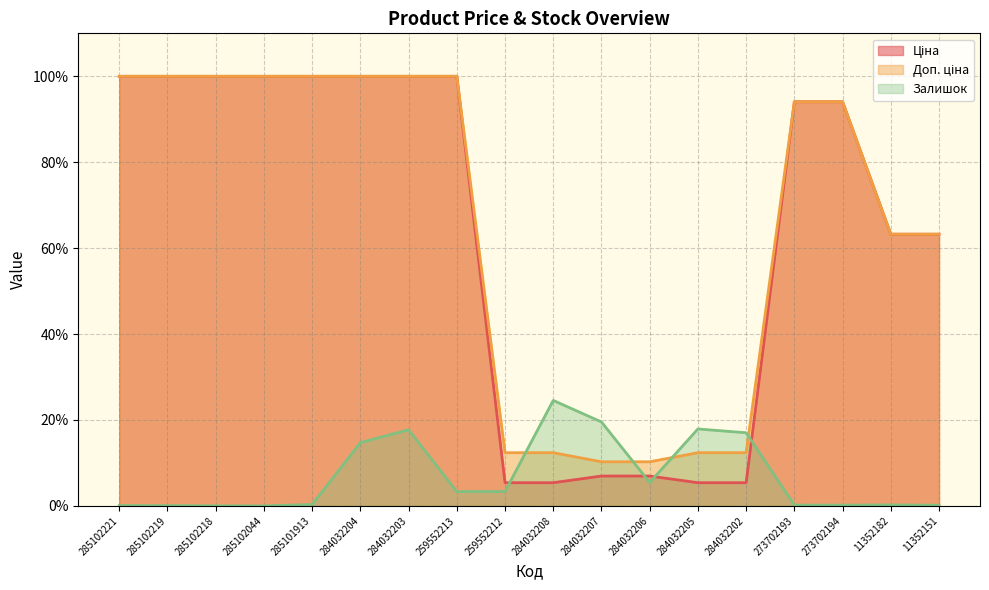

How many intersections are there between Ціна and Залишок?

4